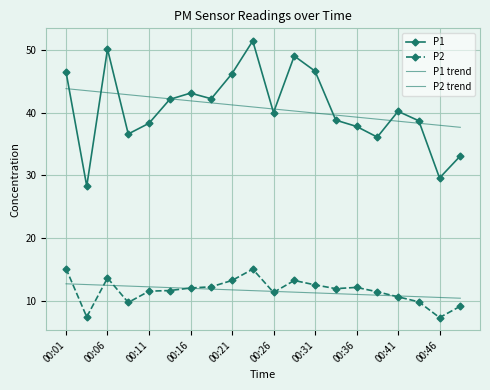

Which series has the largest total across all categories?

P1